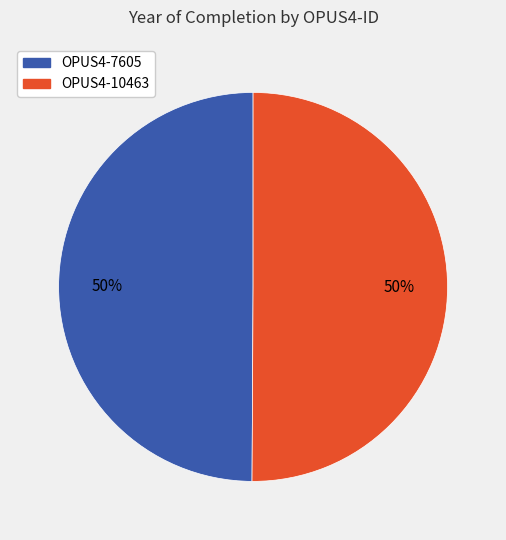

Count the number of slices in the pie.

2